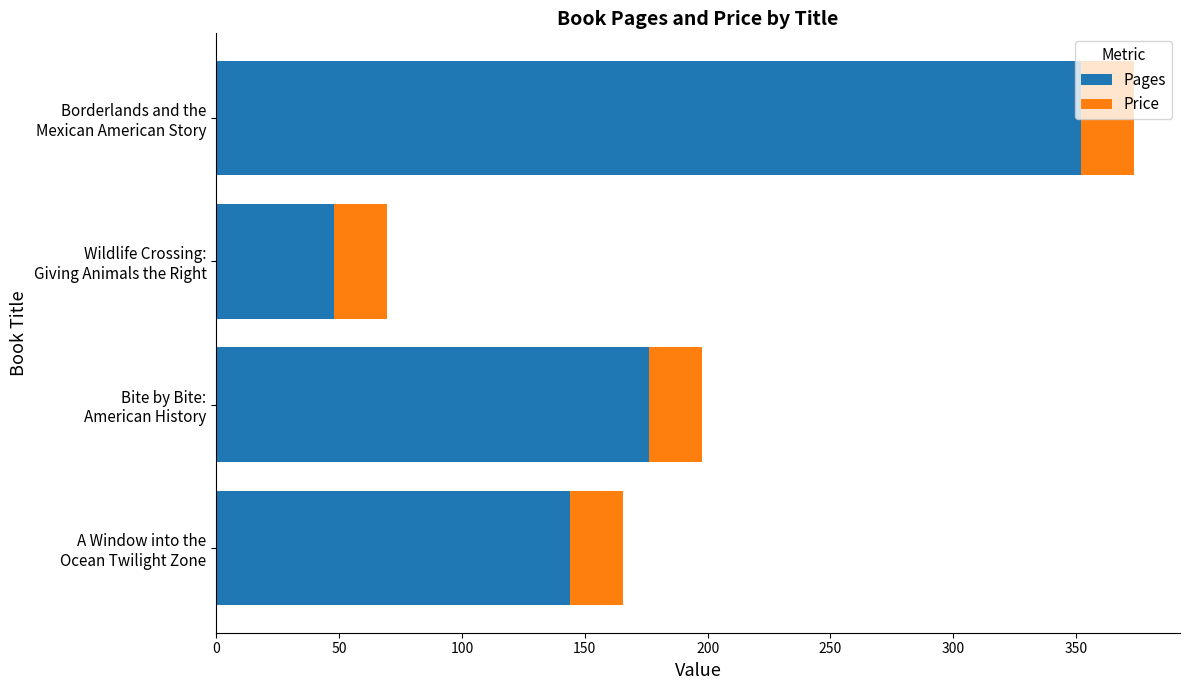

What is the average value of the Pages series?

180.0